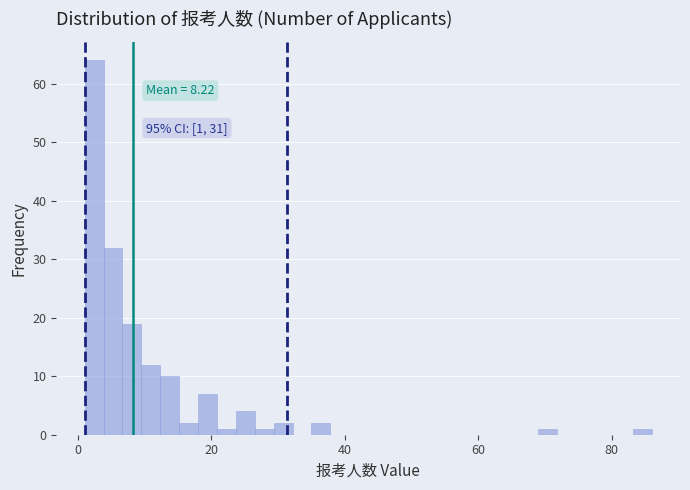

Around what value on the x-axis is the tallest bar? Give the approximate position of its centre, as read against the axis.

2